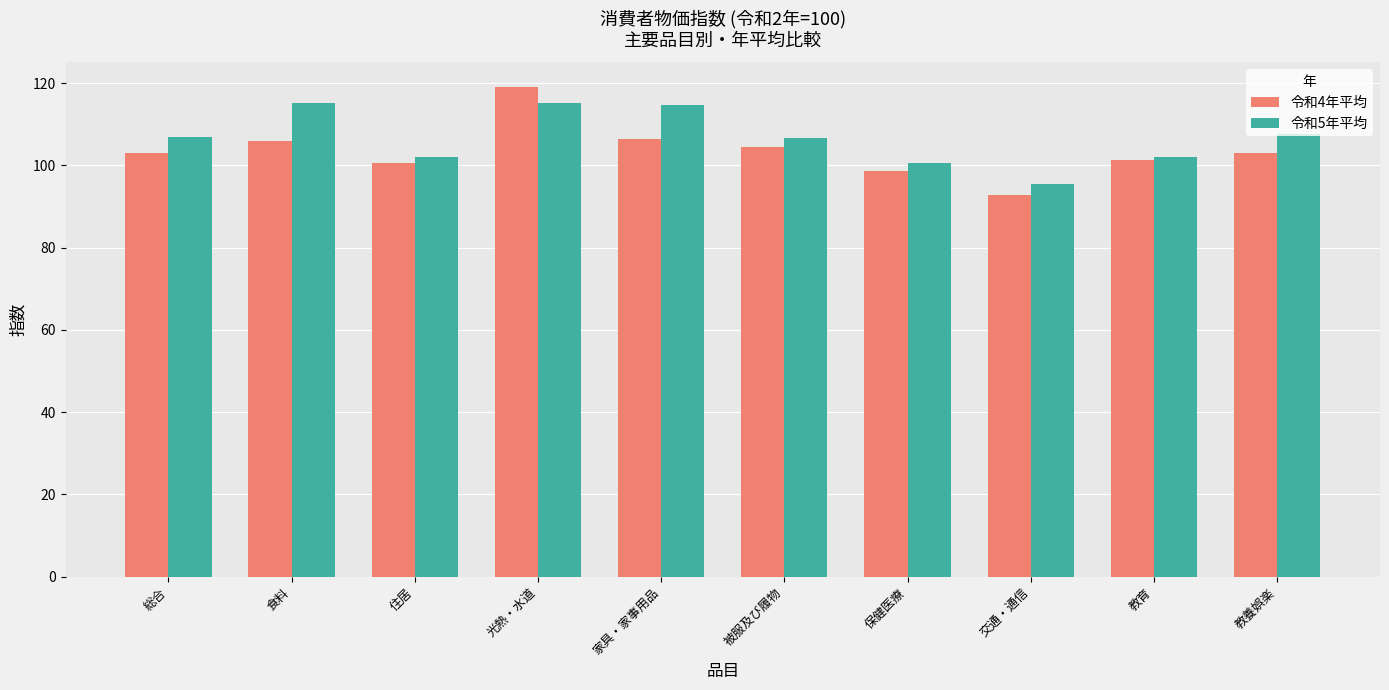

Read the 令和4年平均 value at 住居.

100.5